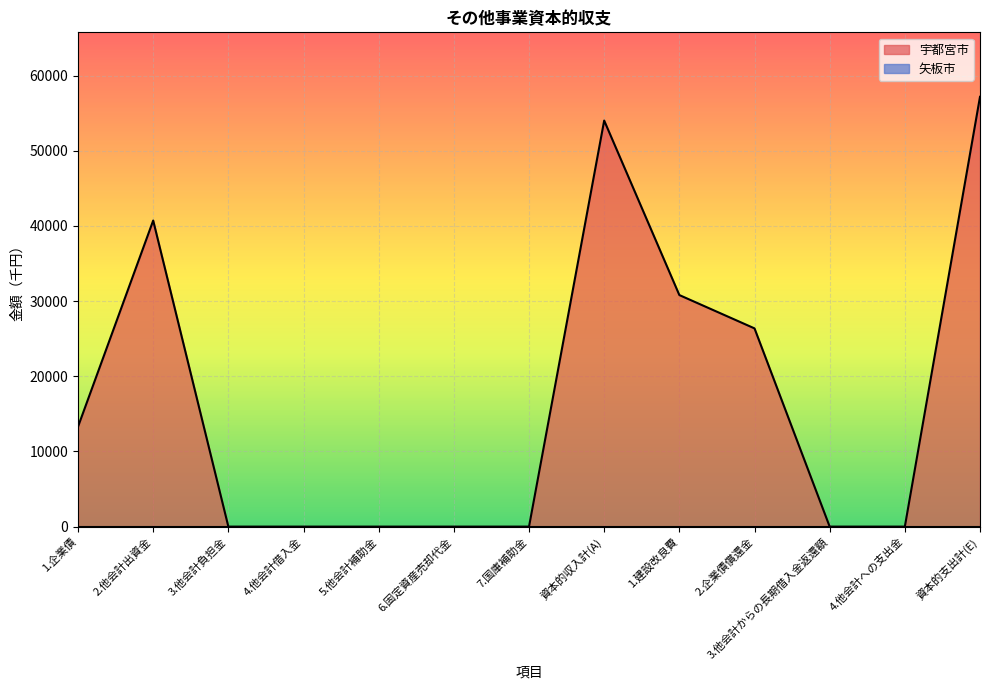

Does the chart display data point markers on the line(s)?

No